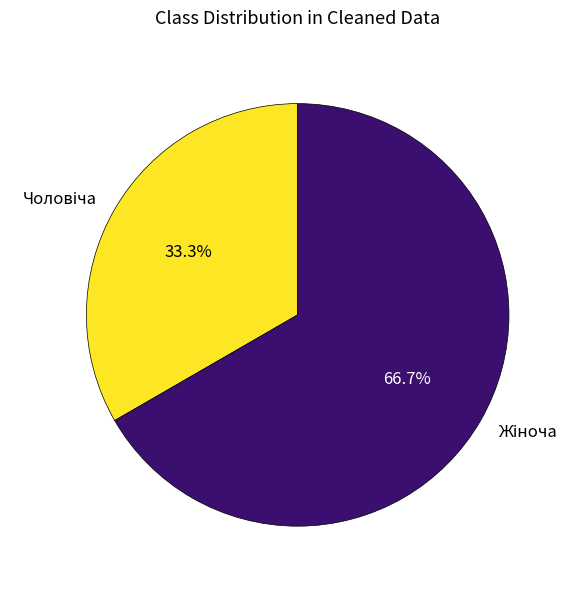

Does any single category account for the majority?

Yes